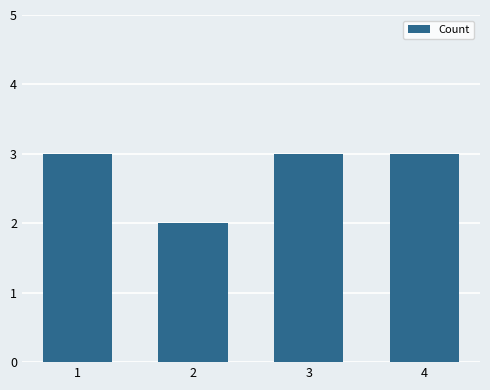

What is the sum of the values at 1 and 2?

5